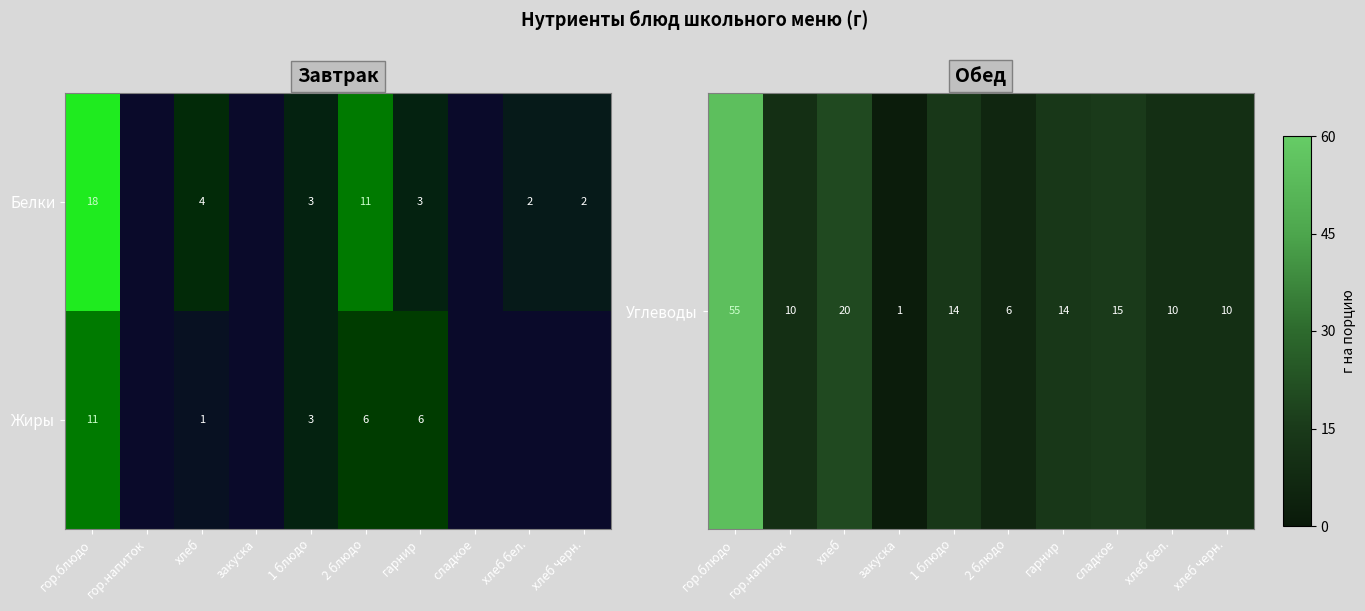

What is the difference between the highest and lowest values at хлеб?

3